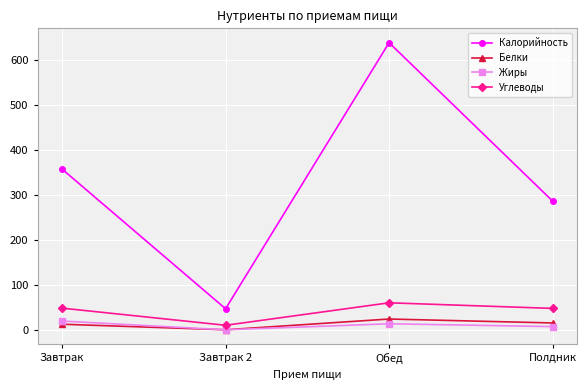

What is the approximate value of Калорийность at Завтрак?

357.0